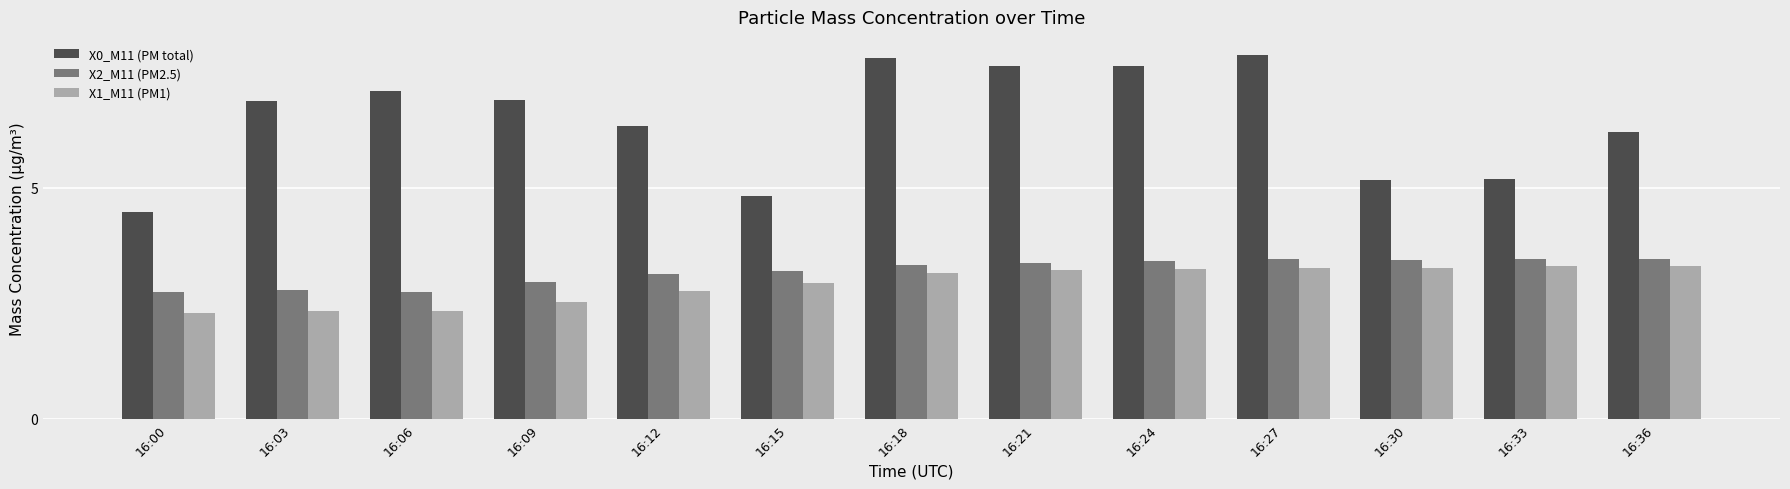

At 16:03, list the series in order from smallest to largest.

X1_M11 (PM1), X2_M11 (PM2.5), X0_M11 (PM total)